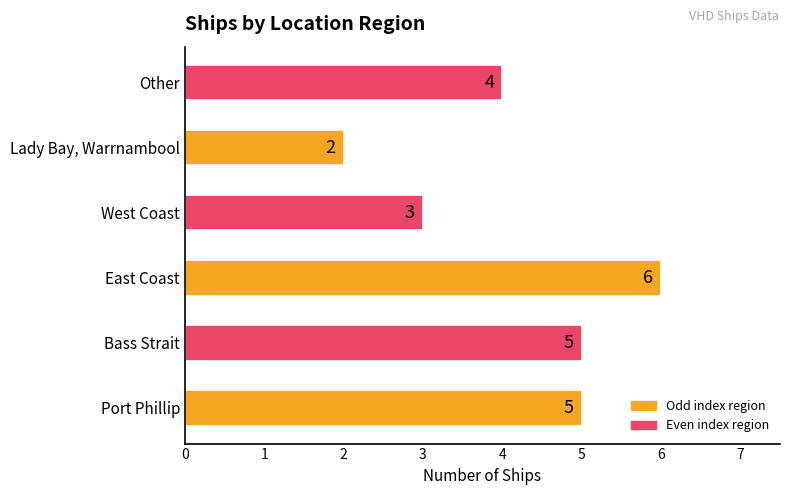

Count the values in the range 3 to 5.

4